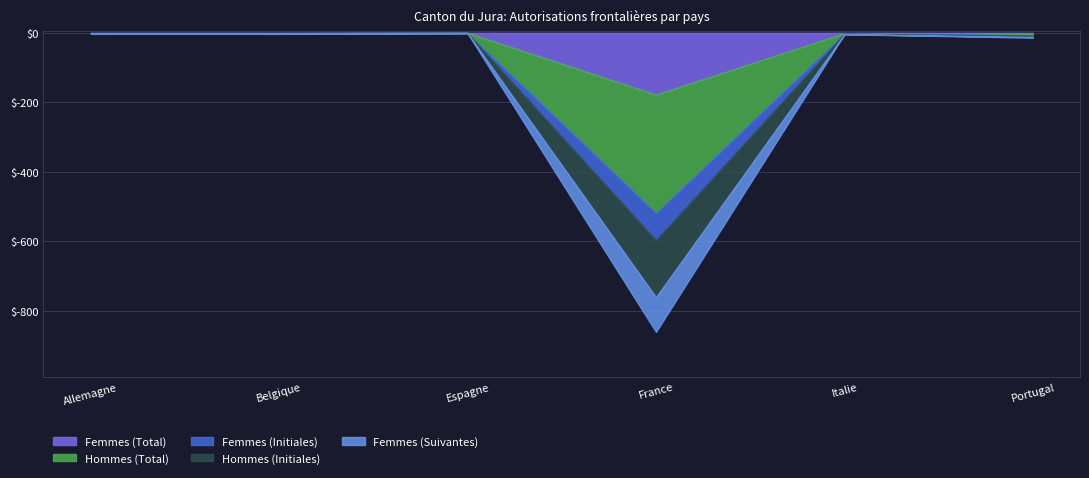

What is the difference between the maximum and minimum values in the Femmes (Suivantes) series?

100